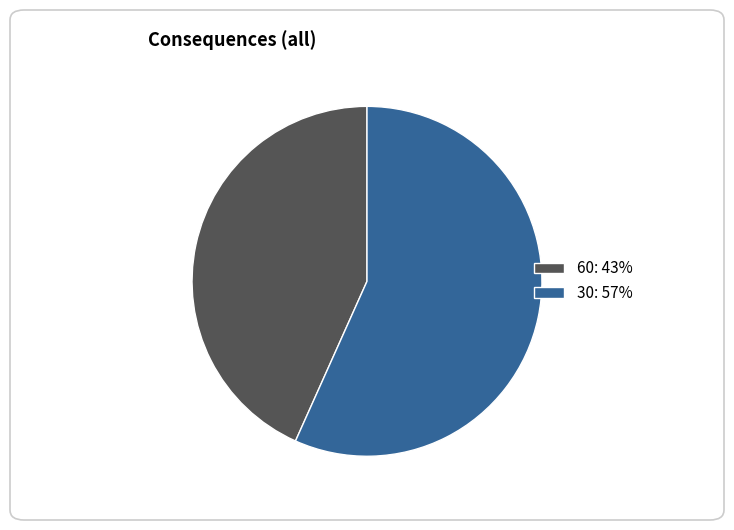

How many slices are in this pie chart?

2